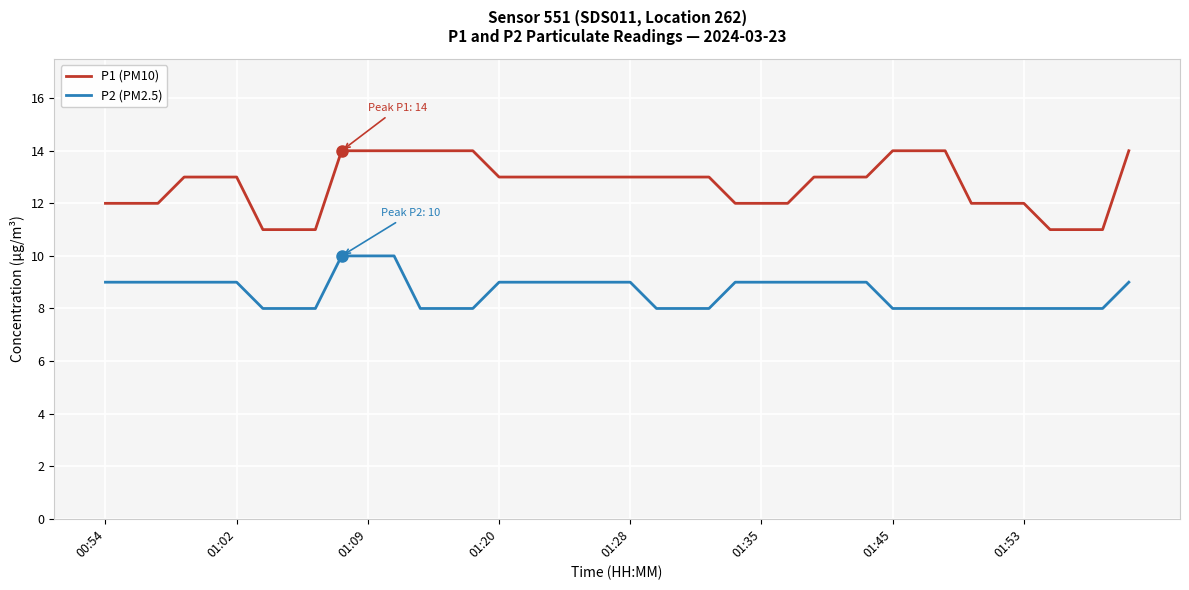

List the series in order of their peak value, highest first.

P1 (PM10), P2 (PM2.5)